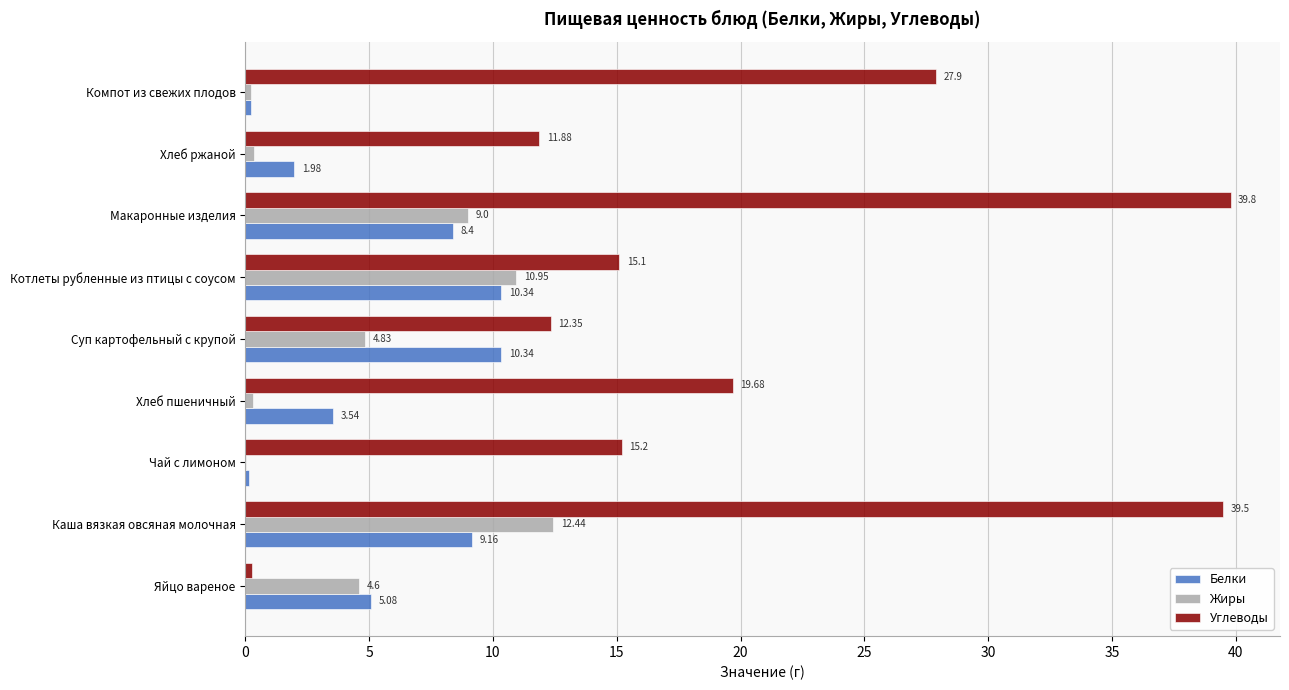

How many values in the Углеводы series exceed 15?

6